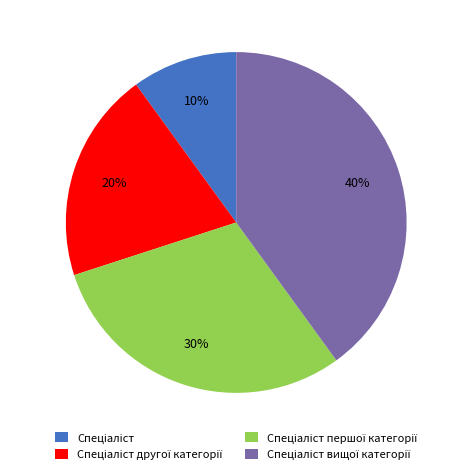

Is there any slice that represents more than half of the pie?

No